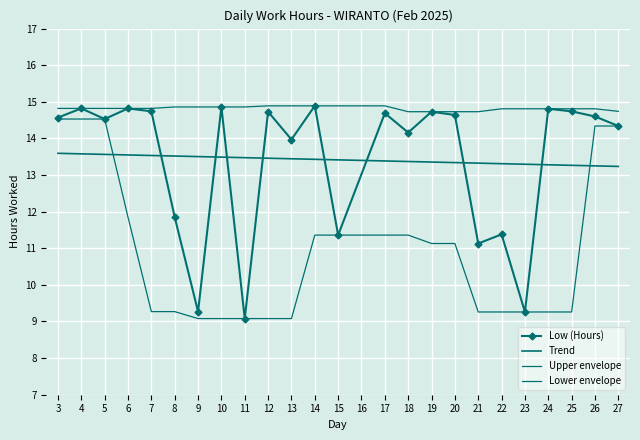

The value of Low (Hours) at 4 is 14.8. True or false?

True